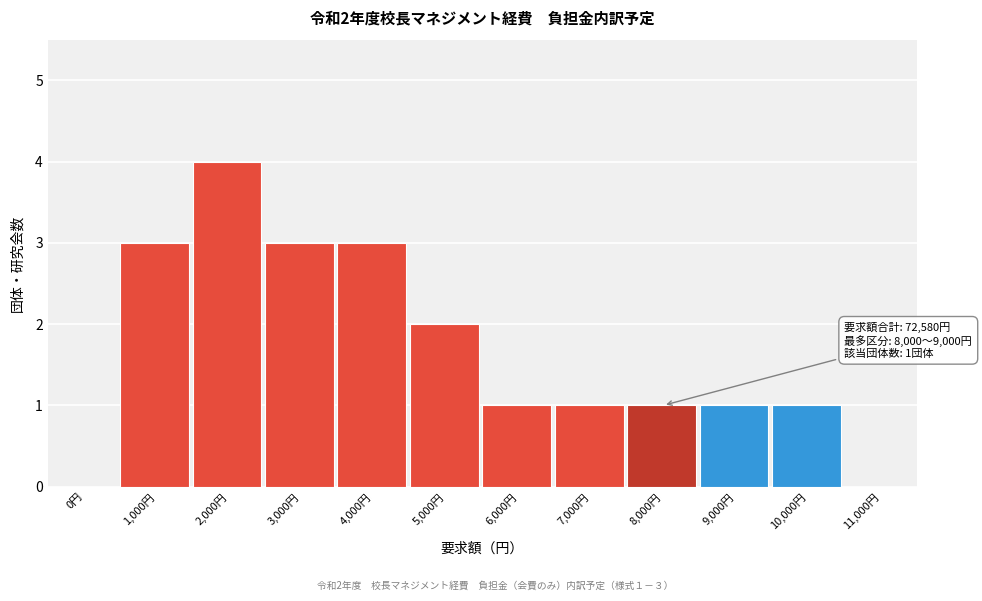

Reading left to right, what are all the values shown in this chart?

0円=0	1,000円=3	2,000円=4	3,000円=3	4,000円=3	5,000円=2	6,000円=1	7,000円=1	8,000円=1	9,000円=1	10,000円=1	11,000円=0